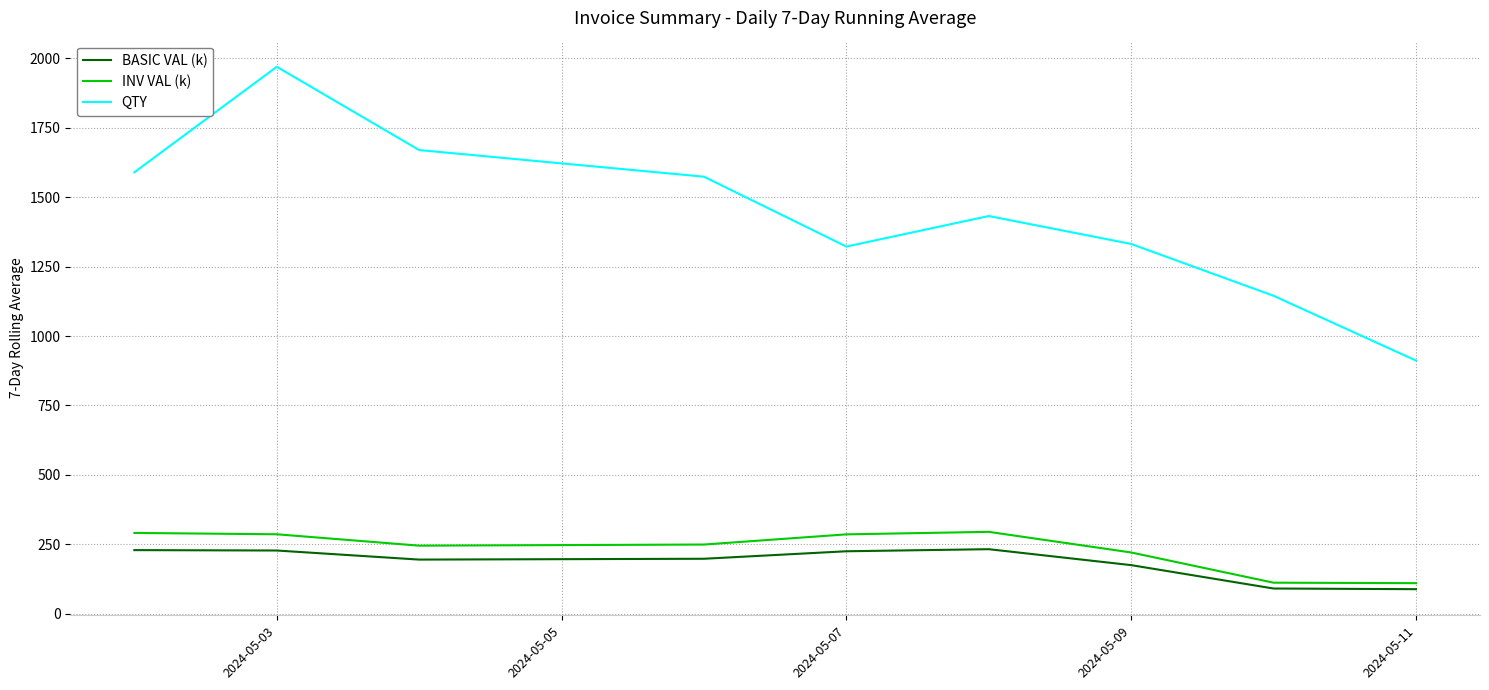

Which series has the largest total across all categories?

QTY